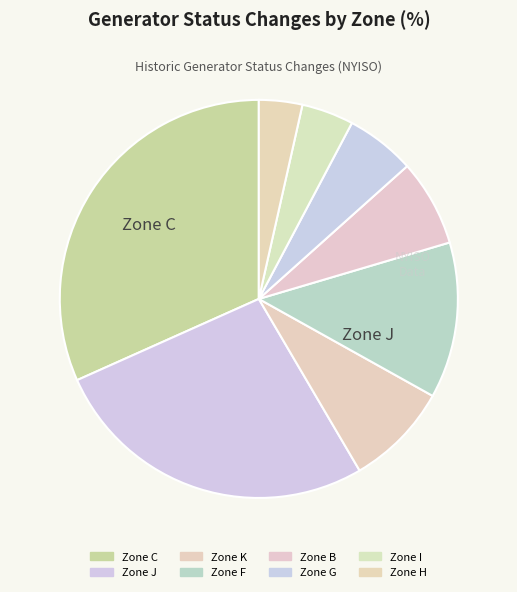

How many slices are in this pie chart?

8